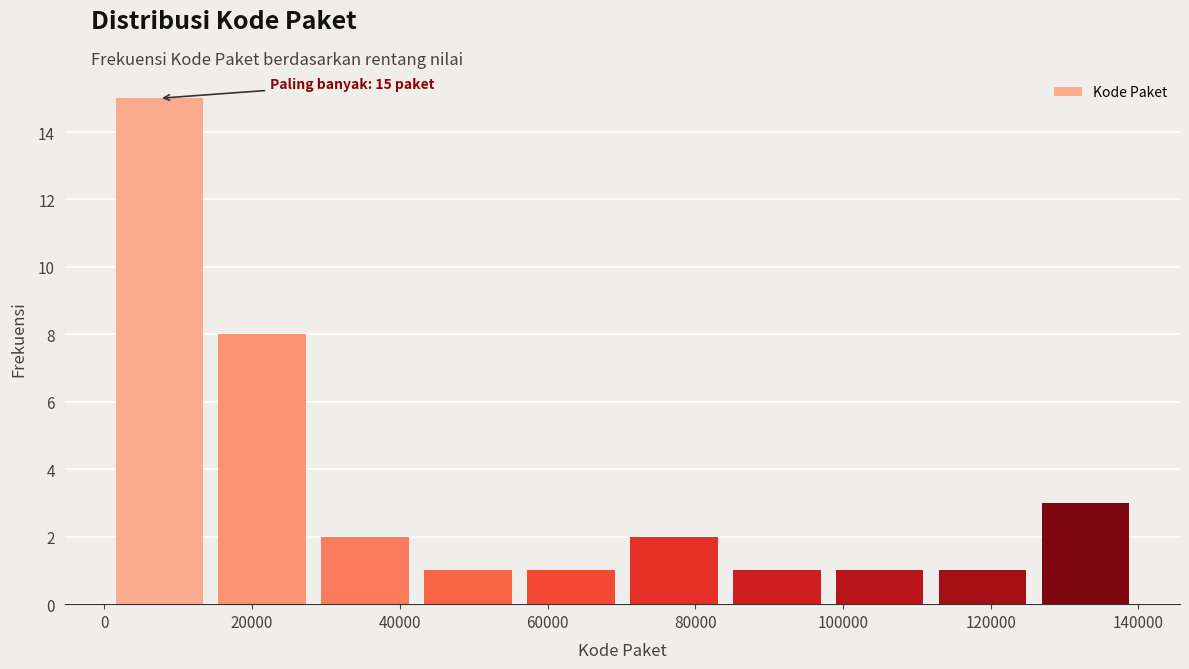

Which range on the x-axis has the tallest bar?

0 to 14000